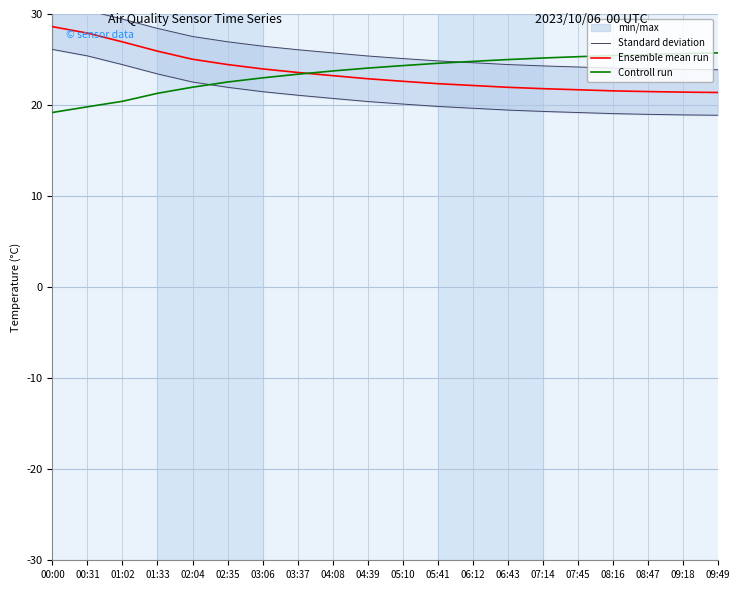

What is the greatest value displayed?

31.1